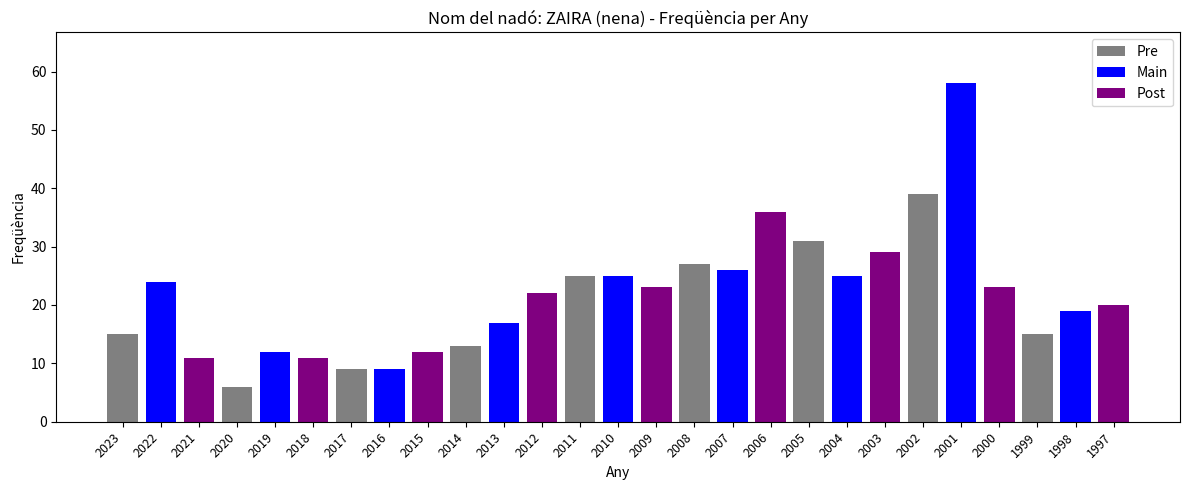

True or false: the data shows 19 at 1998.

True